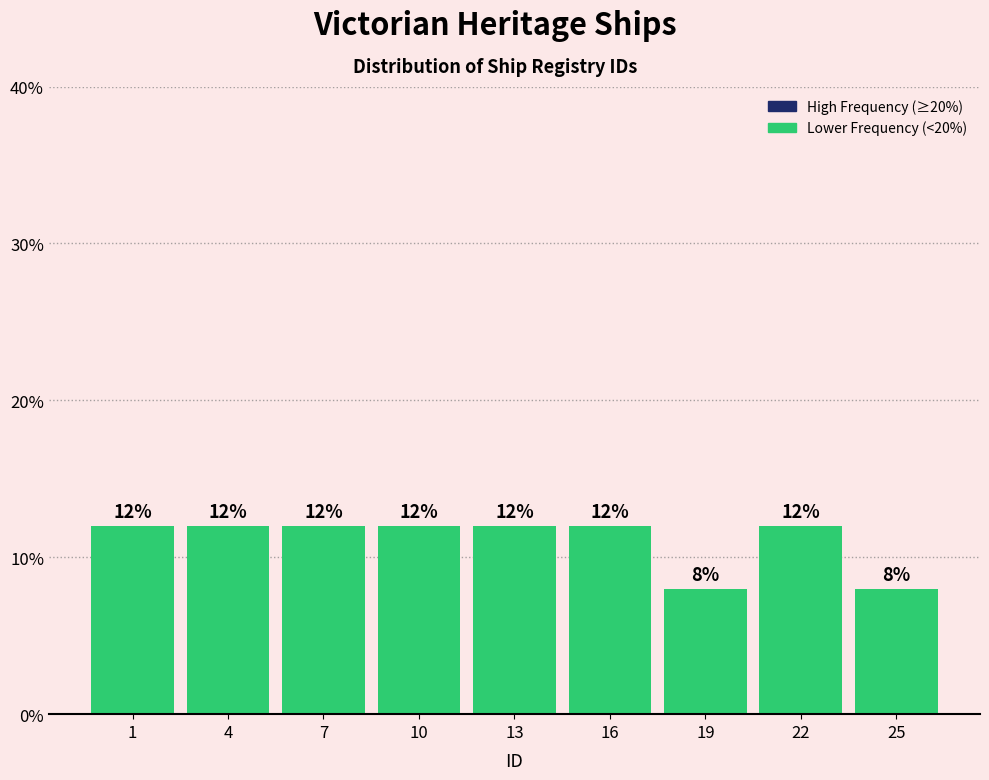

Reading right to left, list all the values displayed in this chart.

8	12	8	12	12	12	12	12	12